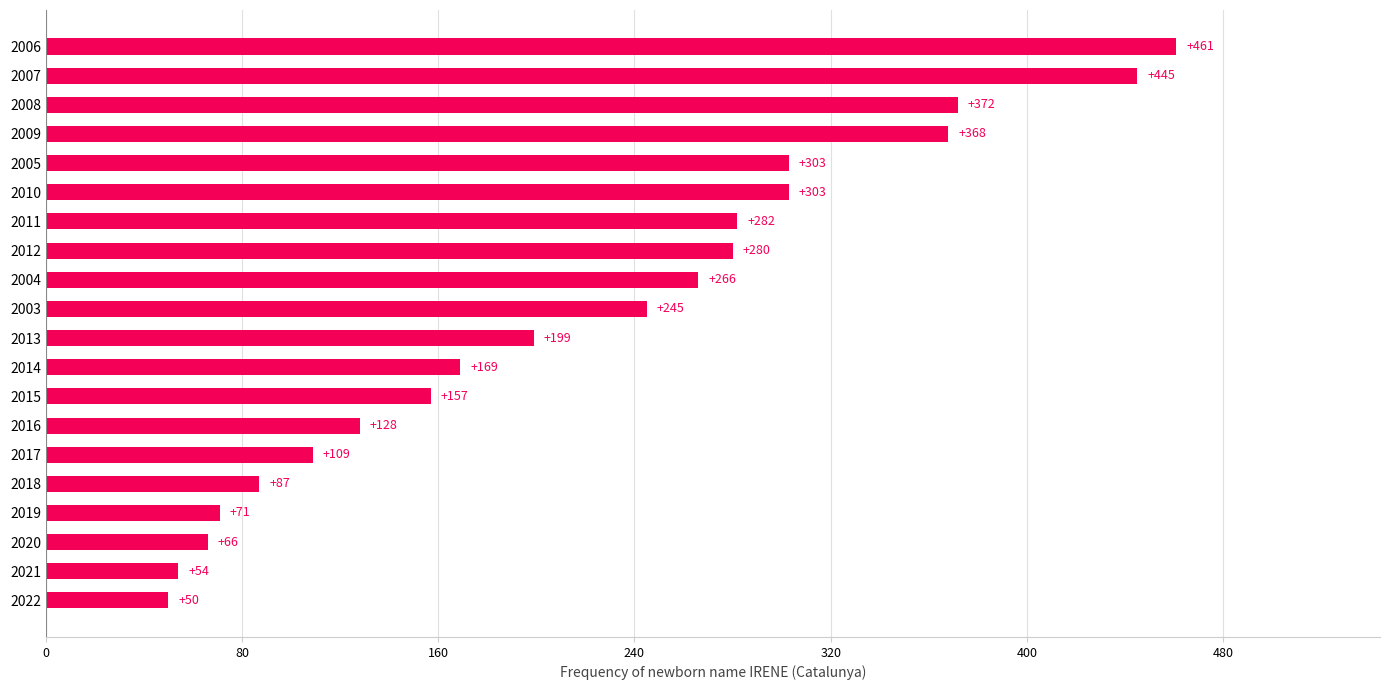

True or false: the data shows 122 at 2008.

False